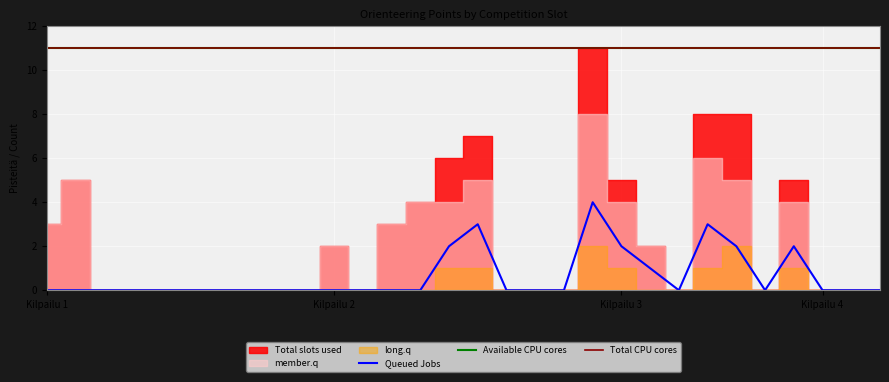

The value of Available CPU cores at Kilpailu 2 is 11. True or false?

True